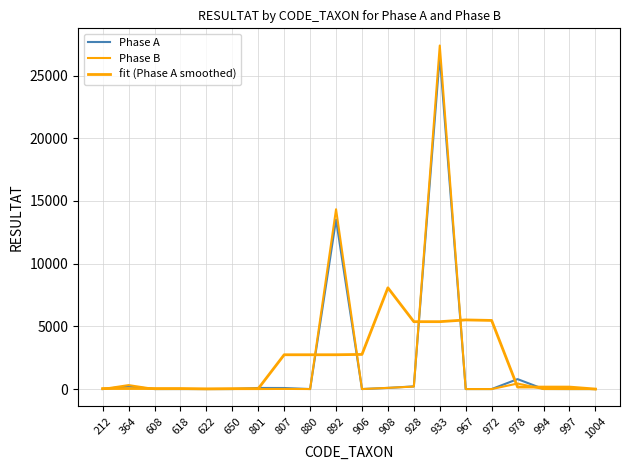

True or false: Phase B has a value of 5.1 at 807.

False